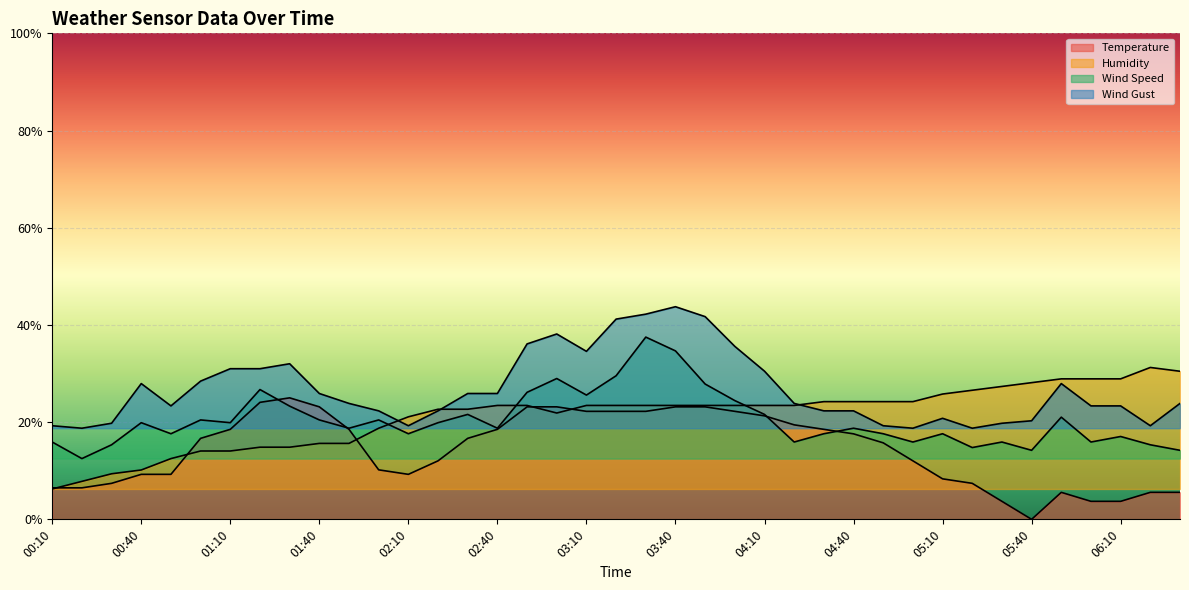

True or false: Temperature has a value of 11.2 at 00:10.

False